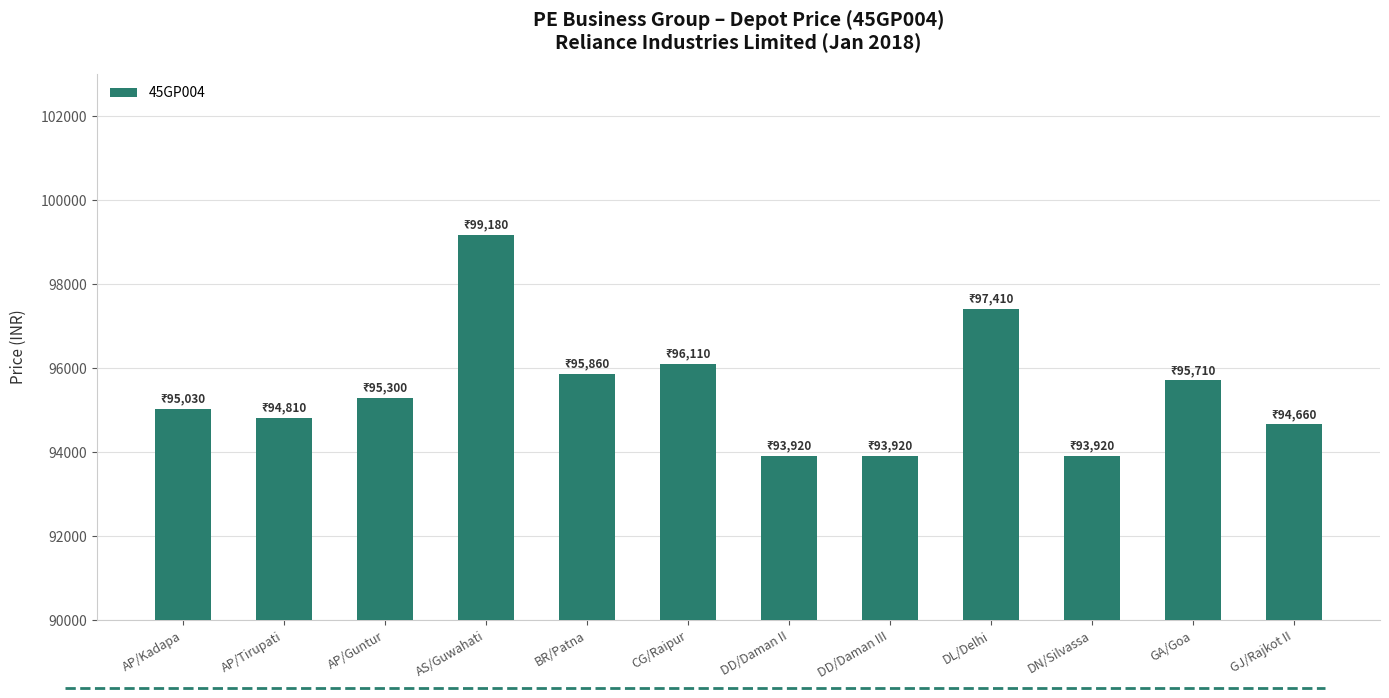

The value at DD/Daman II is 93920. True or false?

True